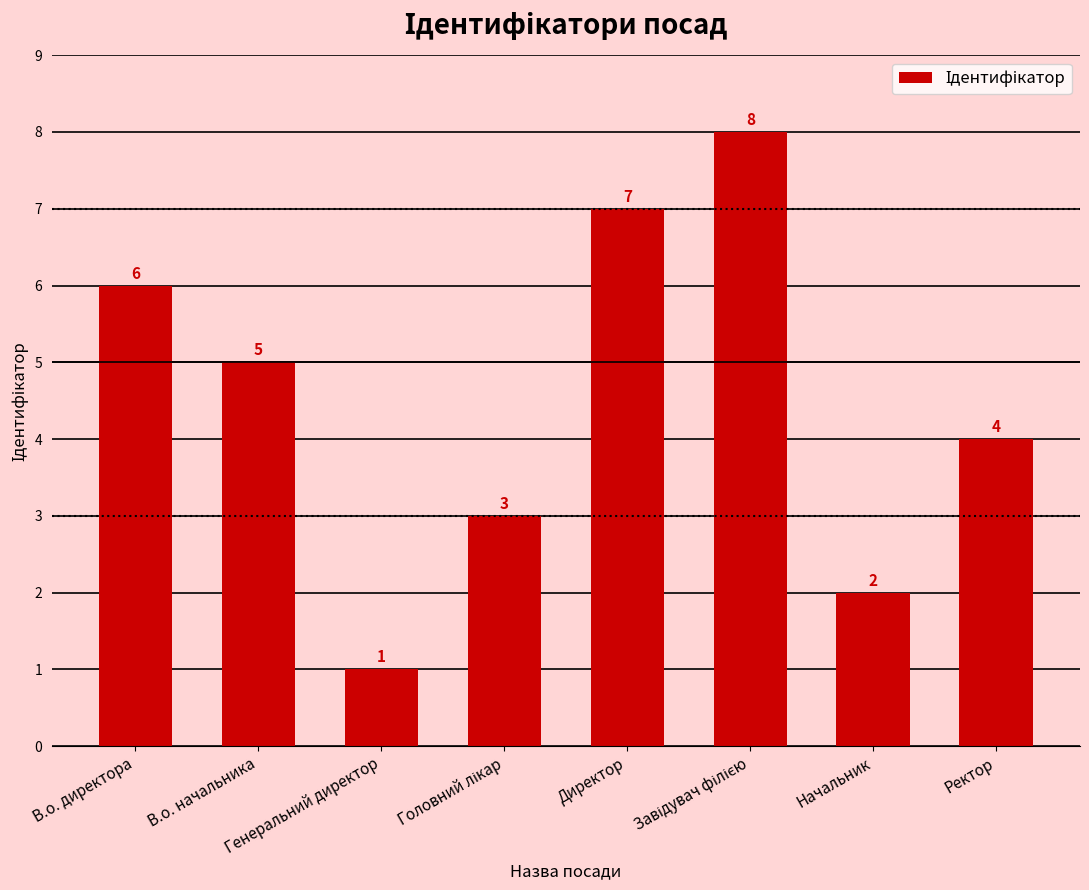

Are the bars horizontal?

No